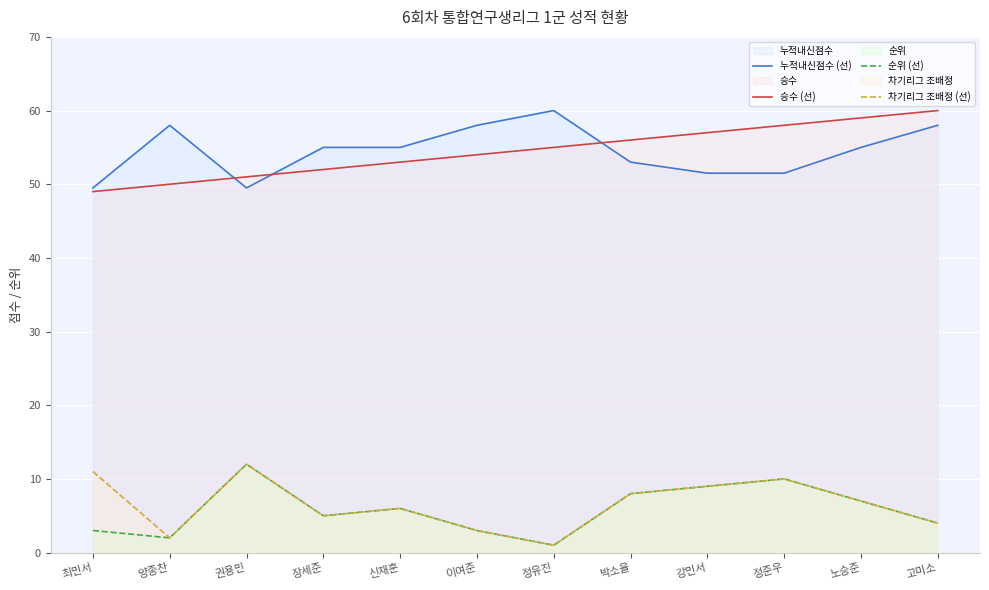

True or false: 승수 (선) and 순위 (선) intersect in this chart.

False